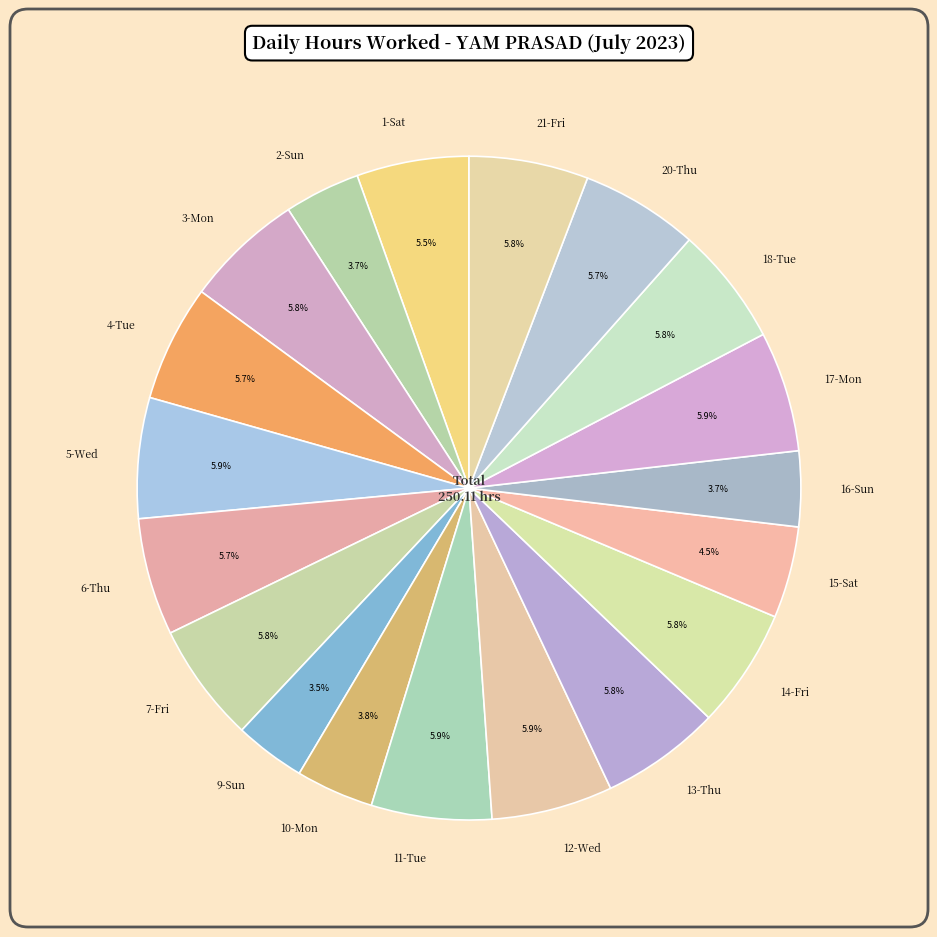

Approximately how many times larger is the value at 16-Sun compared to 15-Sat?

0.8